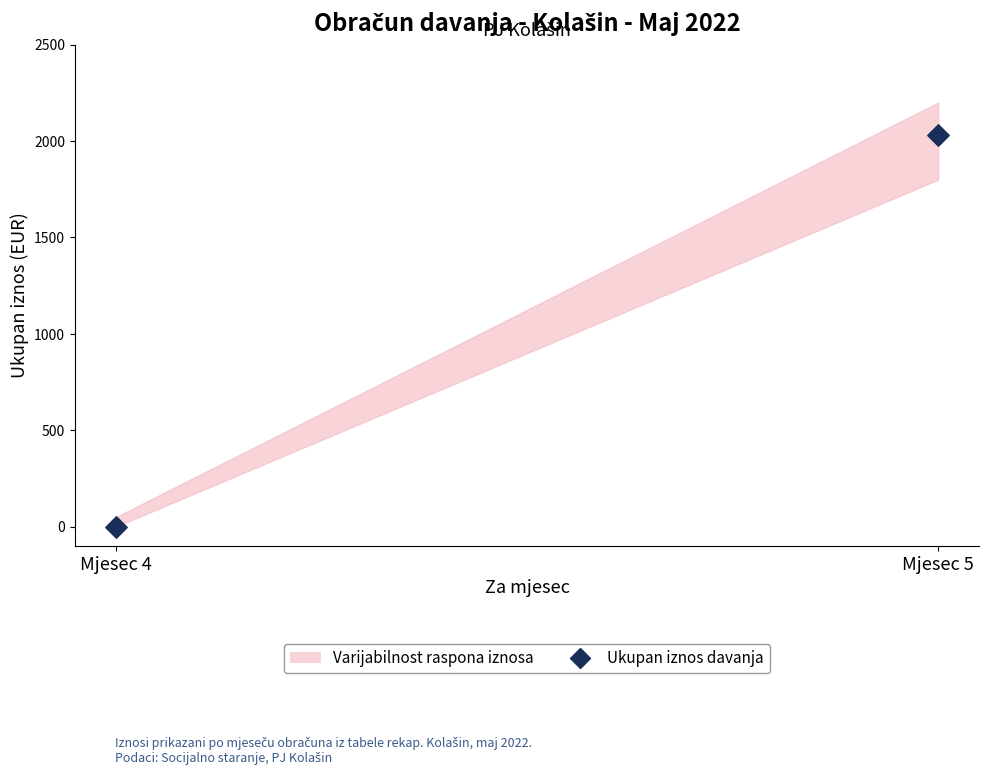

What is the range of Y values (max minus min)?

2029.5